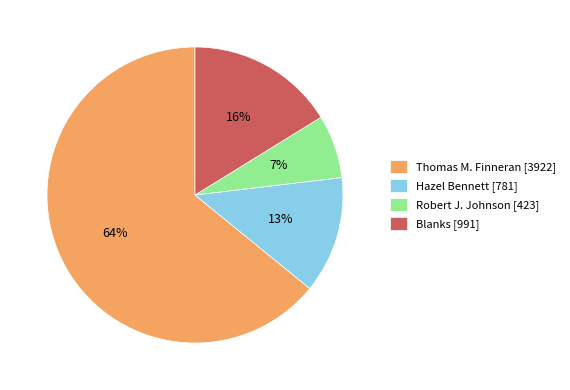

Rank the categories by value from highest to lowest.

Thomas M. Finneran, Blanks, Hazel Bennett, Robert J. Johnson